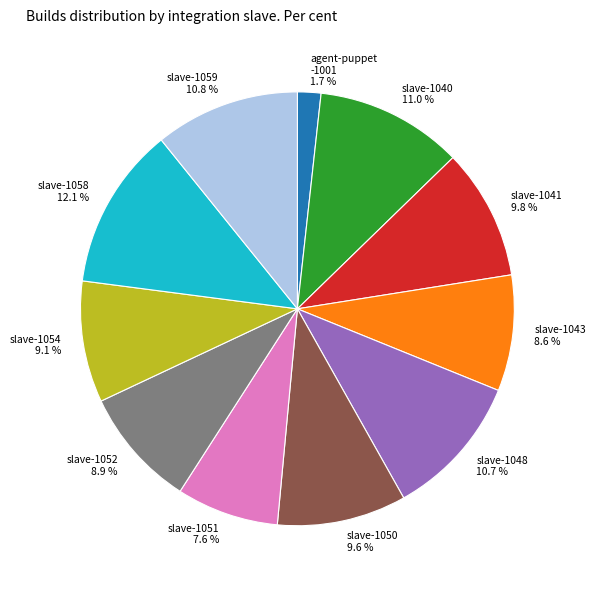

Combined, what portion of the pie is slave-1051 7.6 % and slave-1052 8.9 %?

16.5%